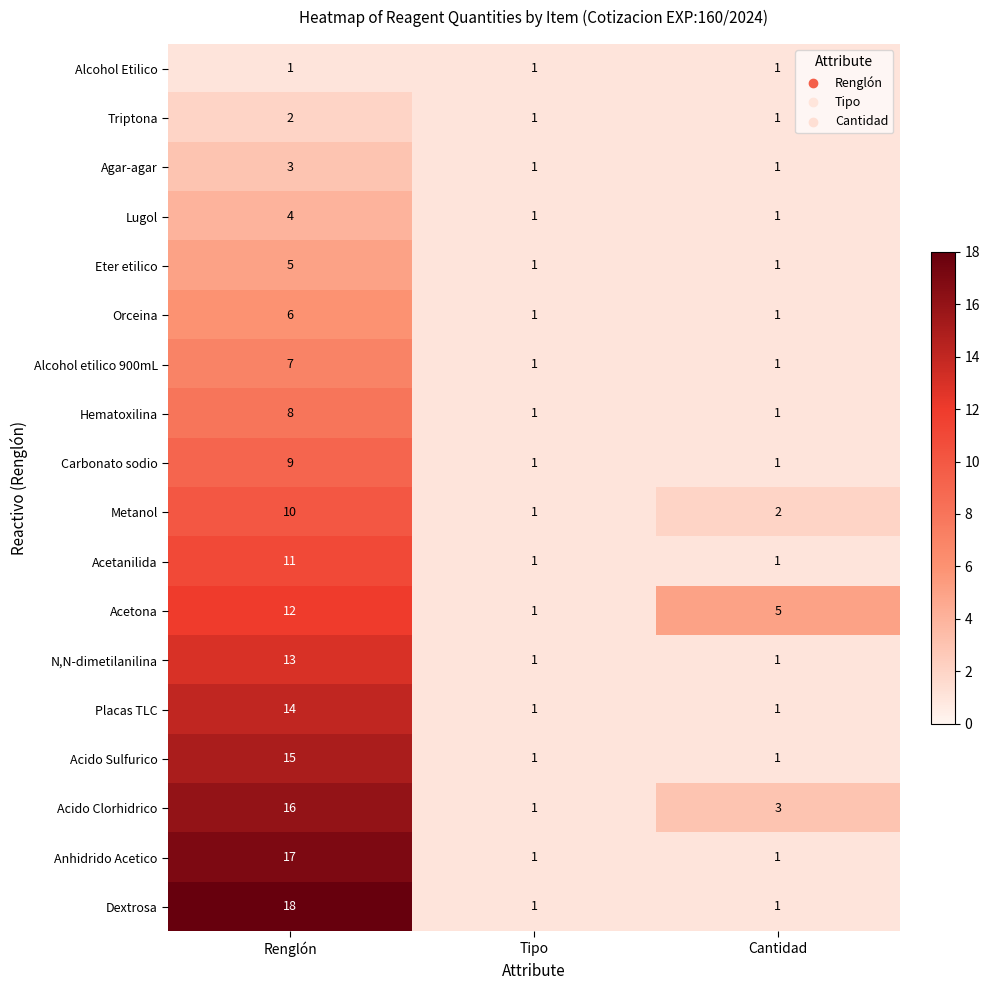

What is the difference between the highest and lowest values at Renglón?

17